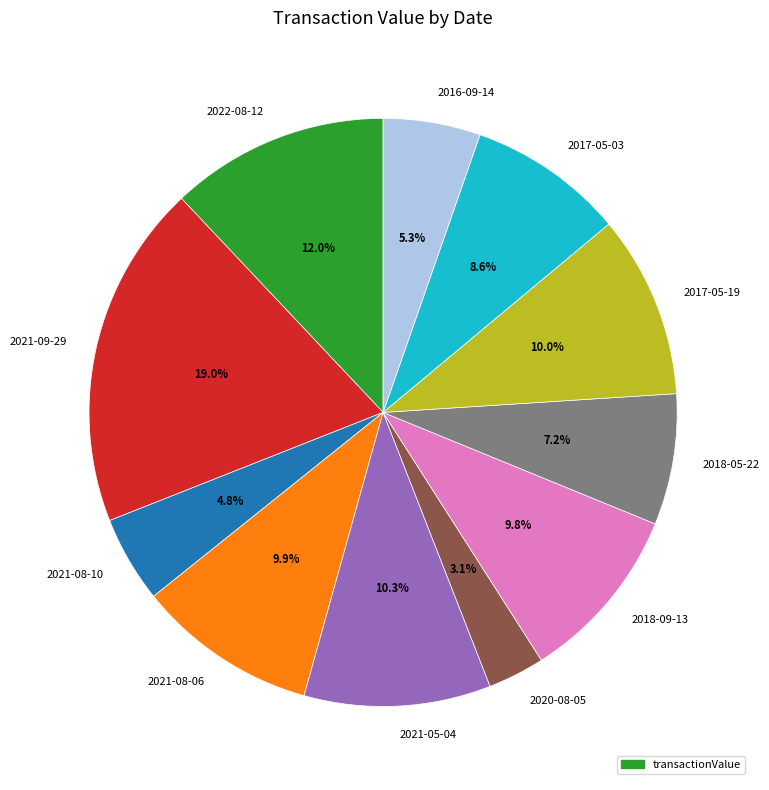

To the nearest percent, what is the combined percentage of 2021-09-29 and 2018-09-13?

29%